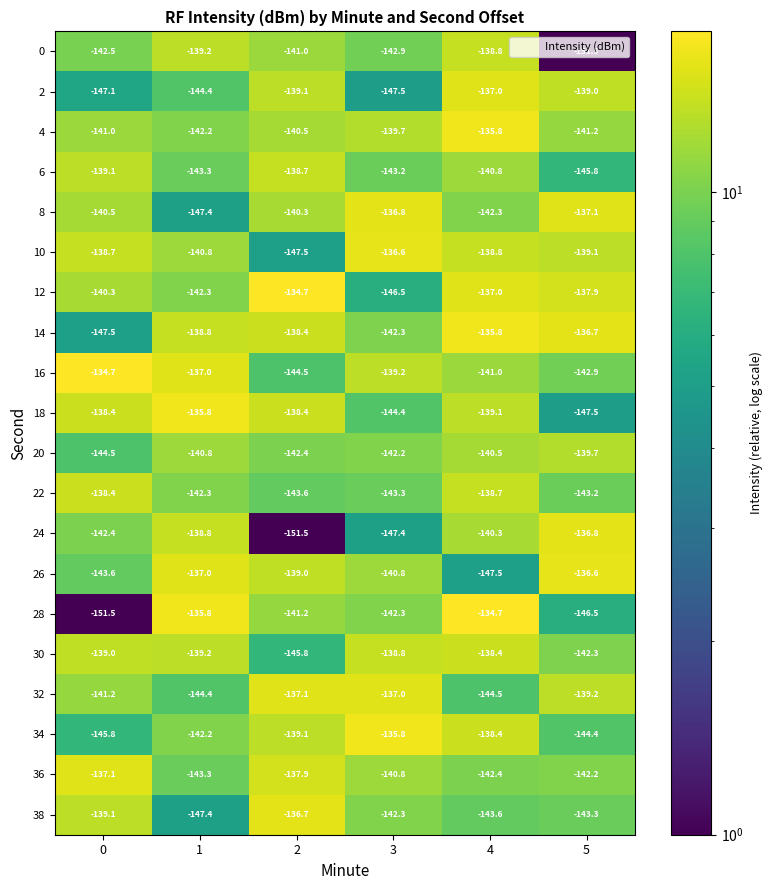

The value of 12 at 2 is -200.5. True or false?

False